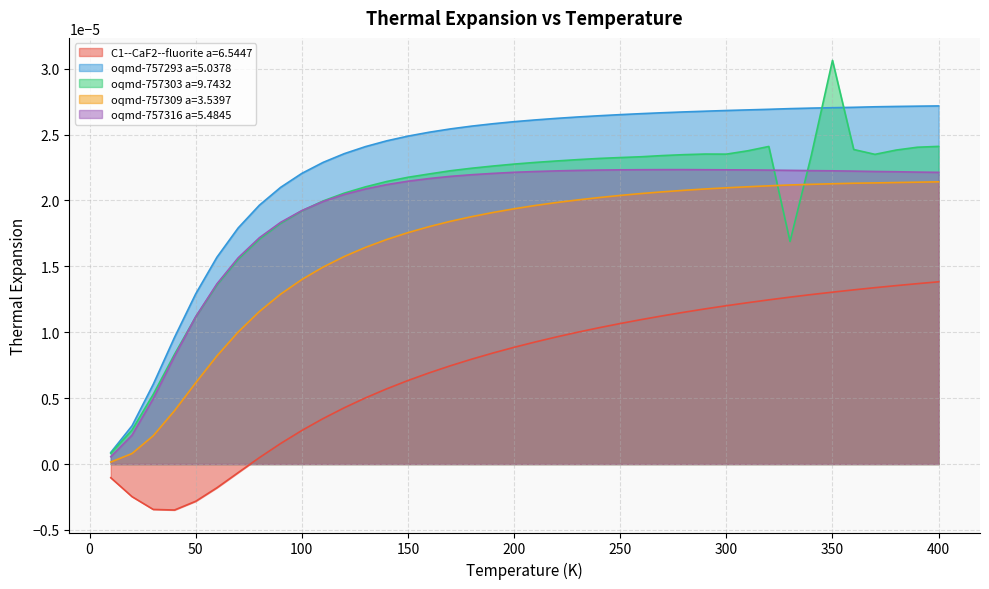

Which series changed the most between 90.0 and 390.0?

C1--CaF2--fluorite a=6.5447